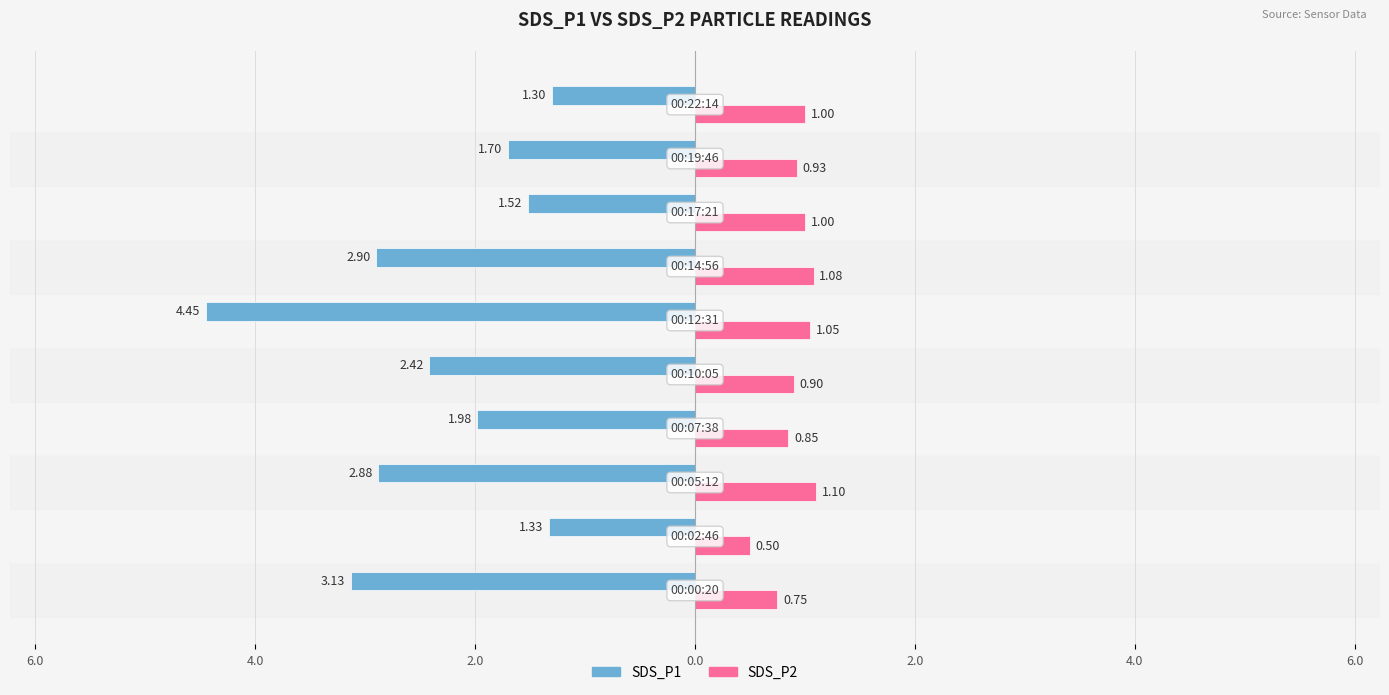

What is the label of the 6th bar from the left?

2.0